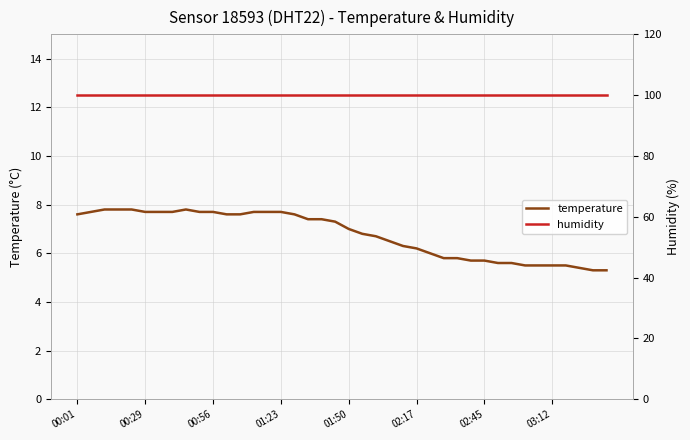

The value of temperature at 16 is 4.0. True or false?

False